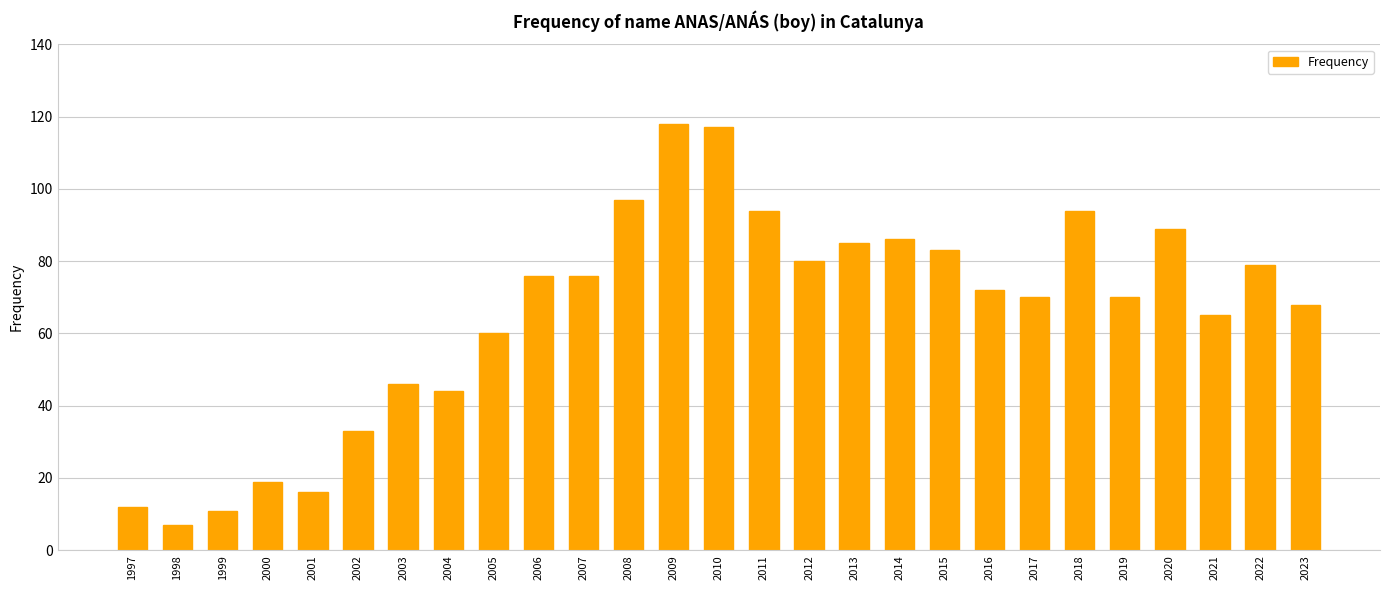

How many distinct data groups are displayed?

1